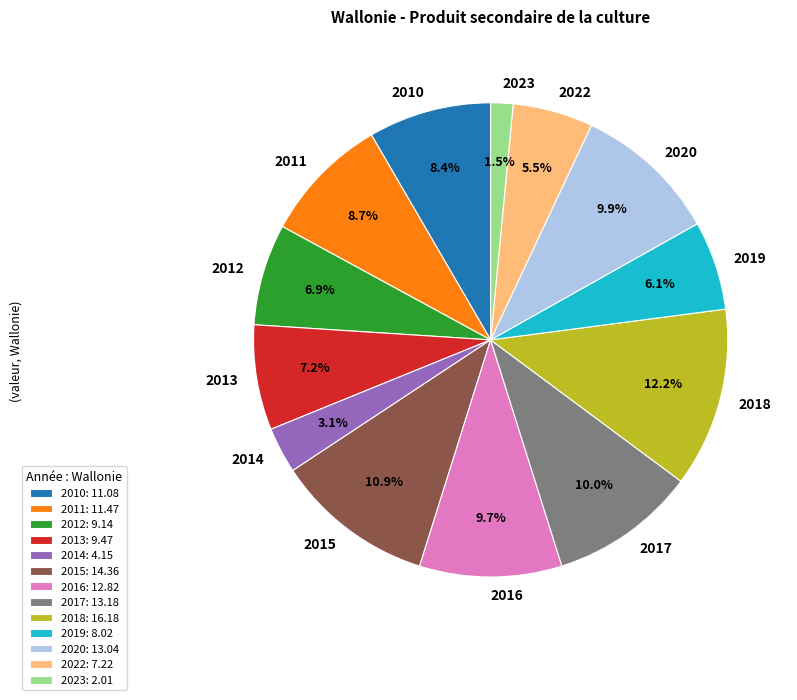

Is there a majority slice in this chart?

No